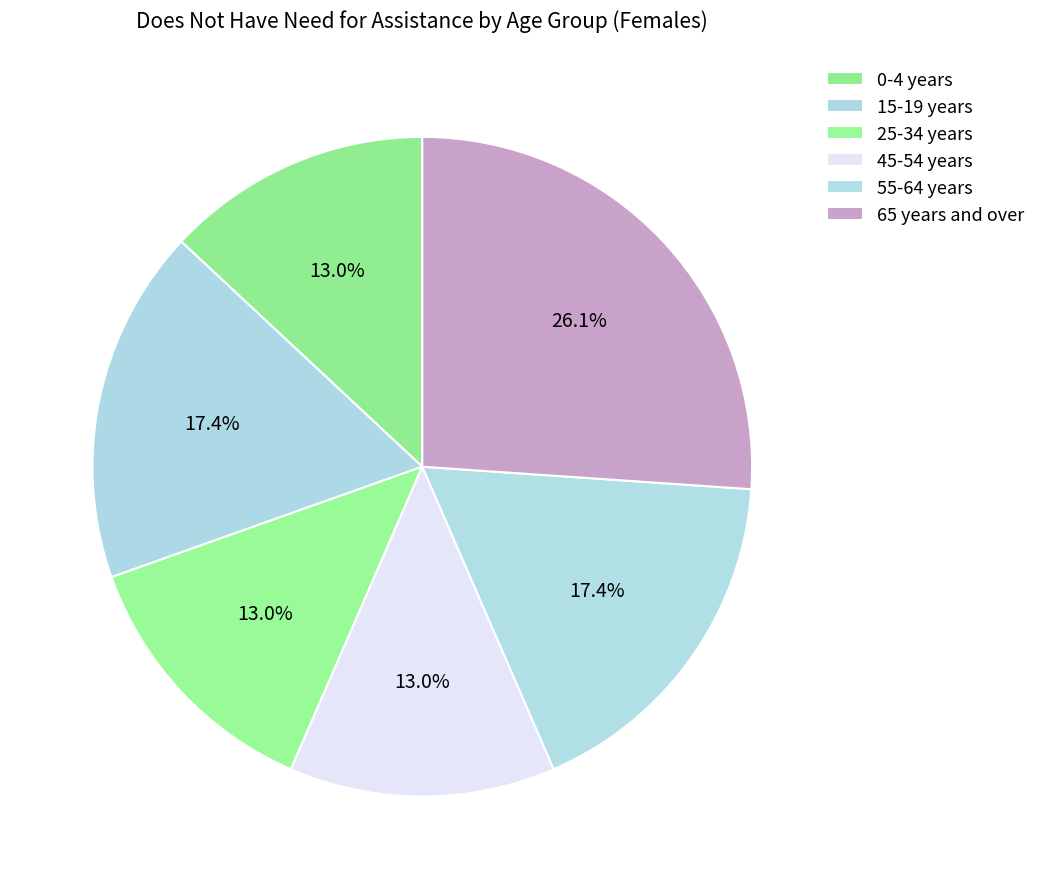

How many slices are in this pie chart?

6